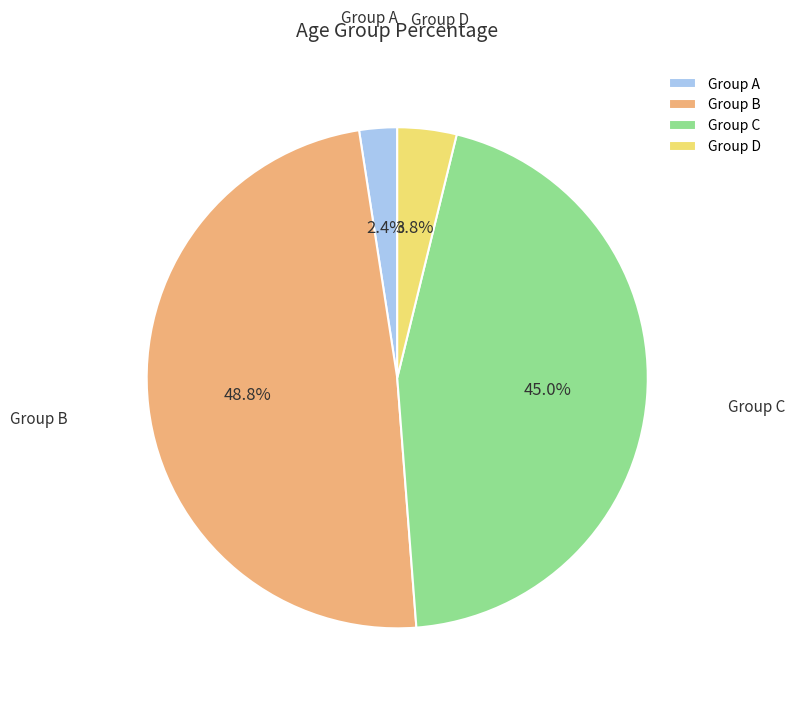

Which slice is the smallest?

Group A